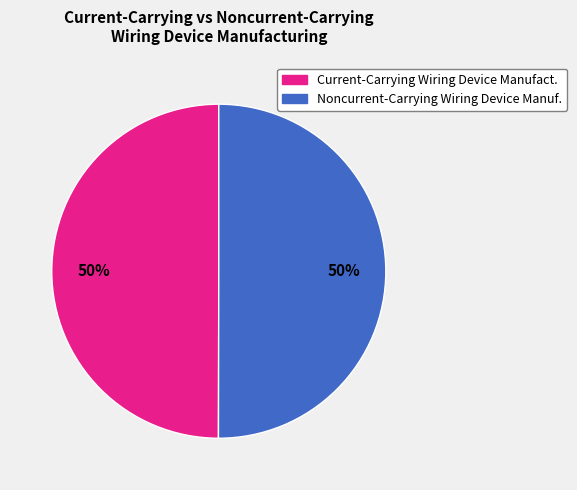

To the nearest percent, what is the average slice percentage?

50%